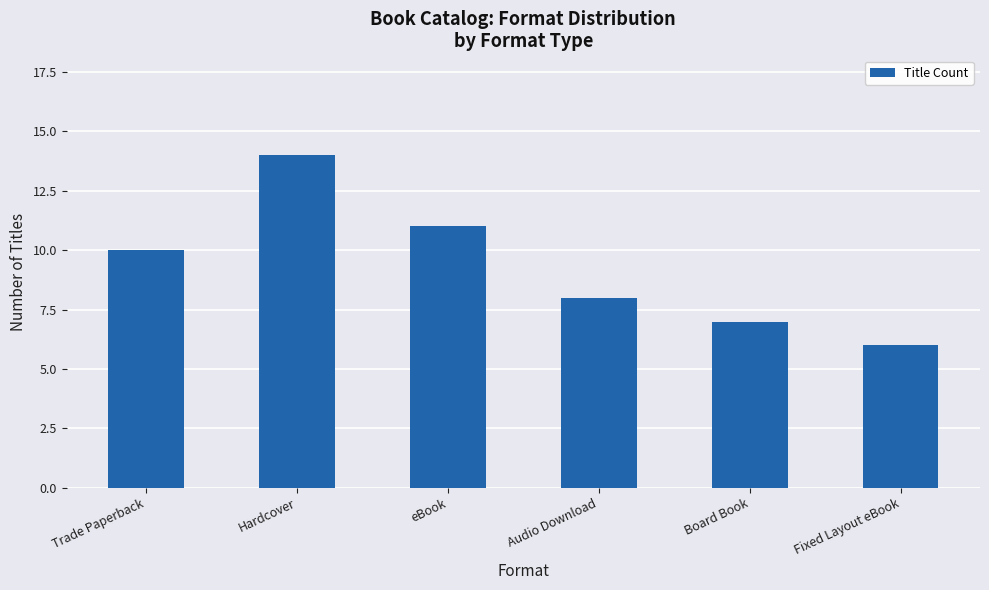

How many data points are less than 10?

3